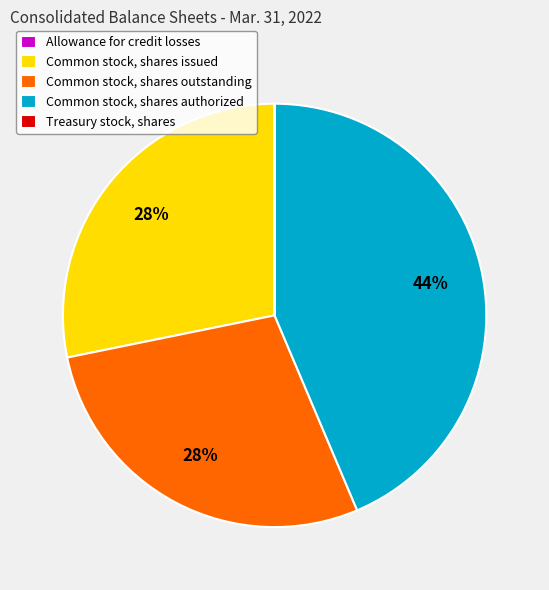

The Common stock, shares authorized slice represents 58% of the pie. True or false?

False